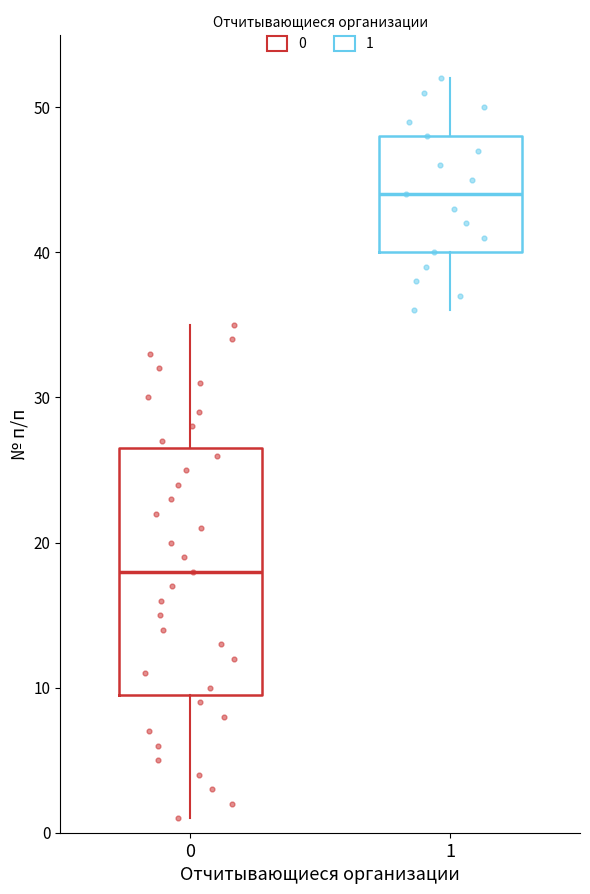

Comparing the boxes themselves (not the whiskers), which one is the tallest?

0